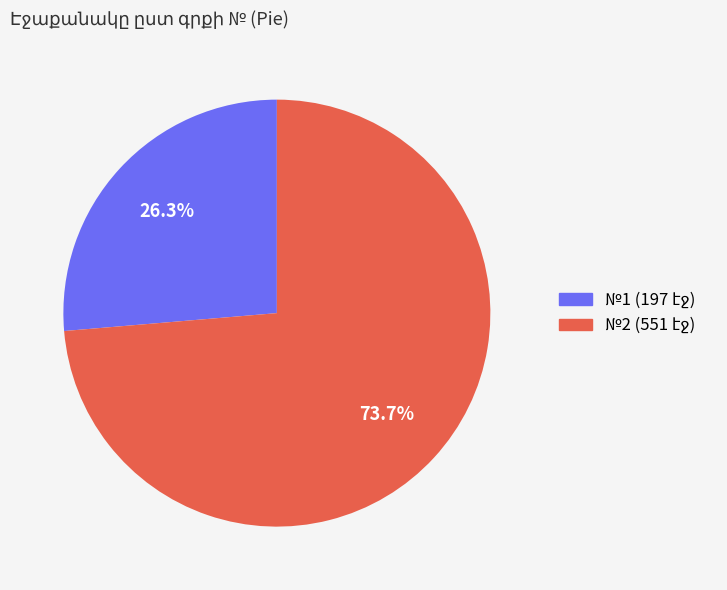

Does any single category account for the majority?

Yes